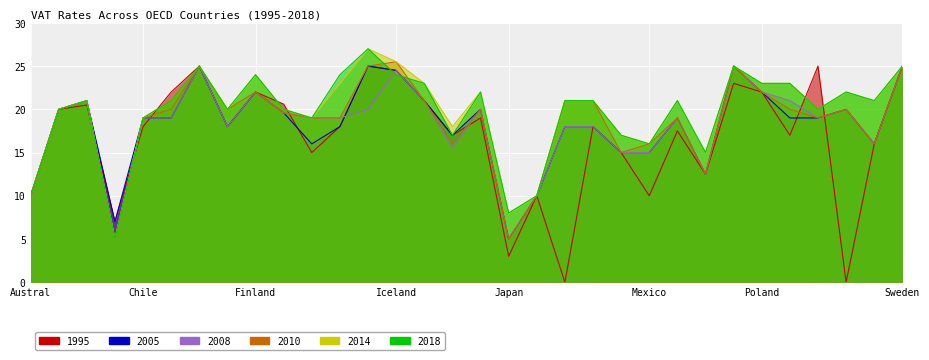

Is it true that 2018 equals 20.0 at France?

True